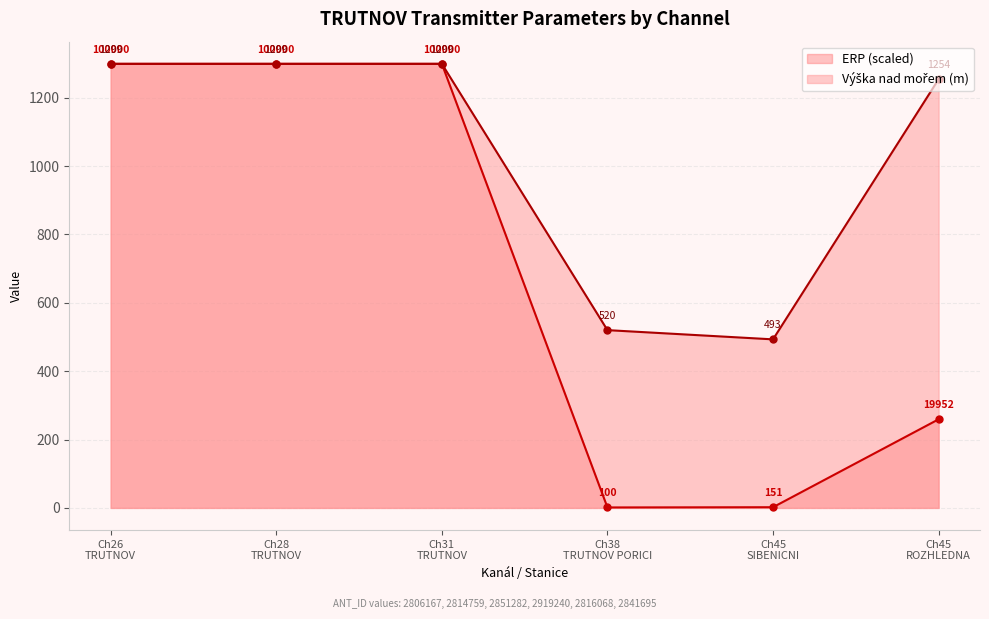

What is the value of the ERP (scaled) point at the 6th from the left?

259.2